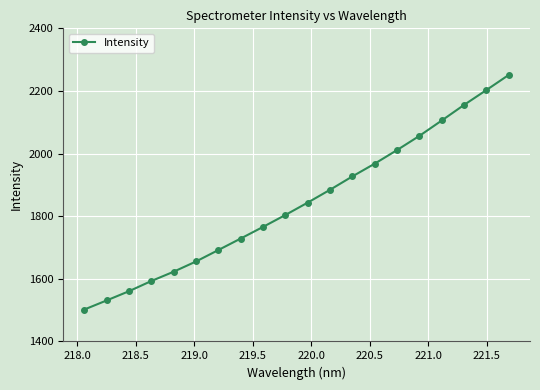

Reading right to left, transcribe all the data shown in this chart.

2251.3	2203.0	2155.5	2105.7	2056.7	2011.4	1967.9	1927.2	1884.5	1843.5	1804.0	1765.9	1728.8	1692.0	1655.5	1622.8	1593.0	1560.5	1531.0	1501.9